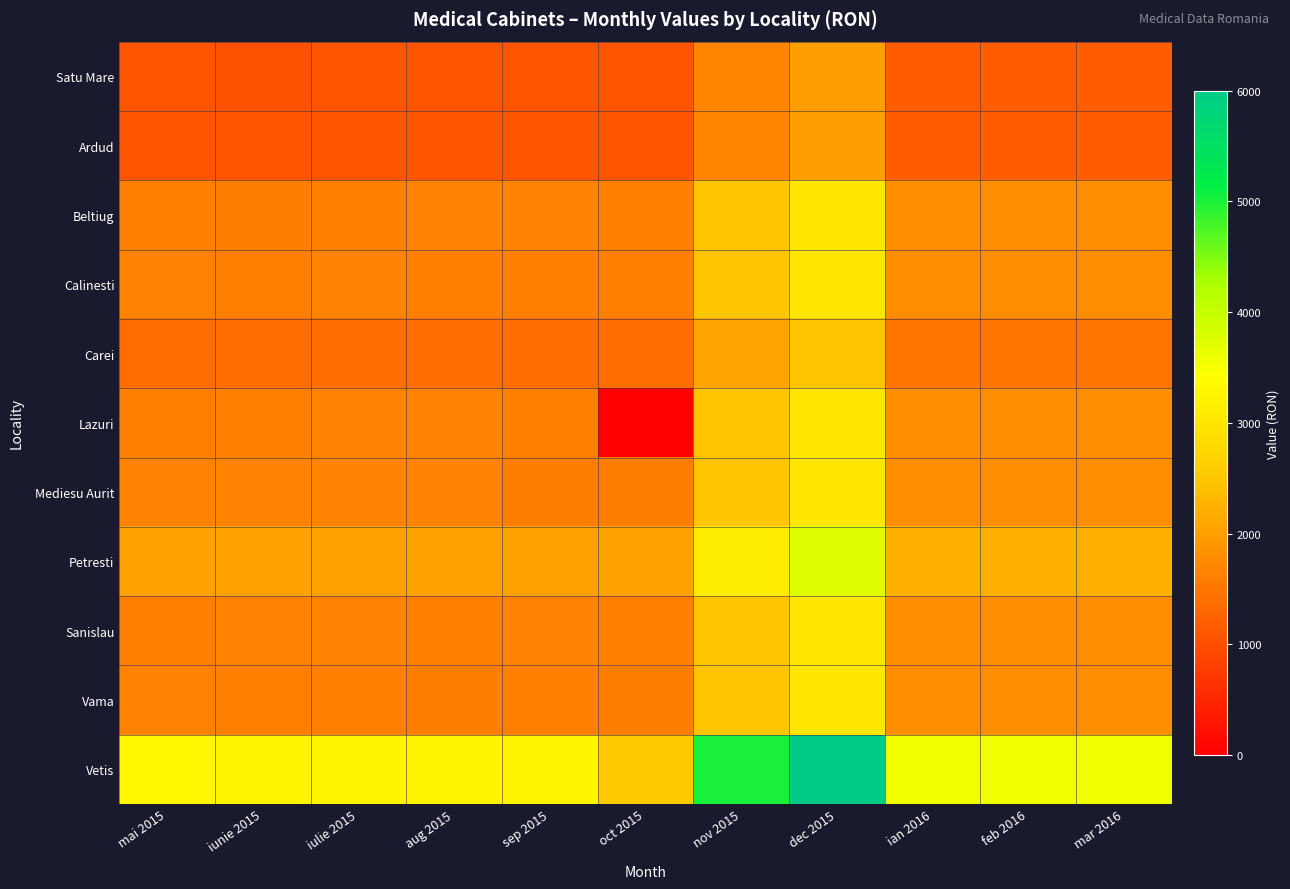

Between nov 2015 and feb 2016, which is larger?

nov 2015